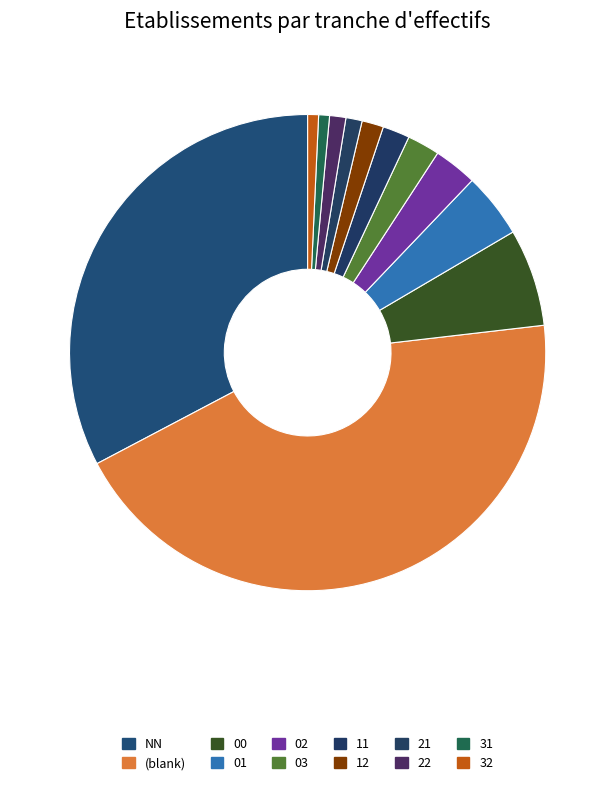

Combined, do 32 and 21 account for over 50%?

No